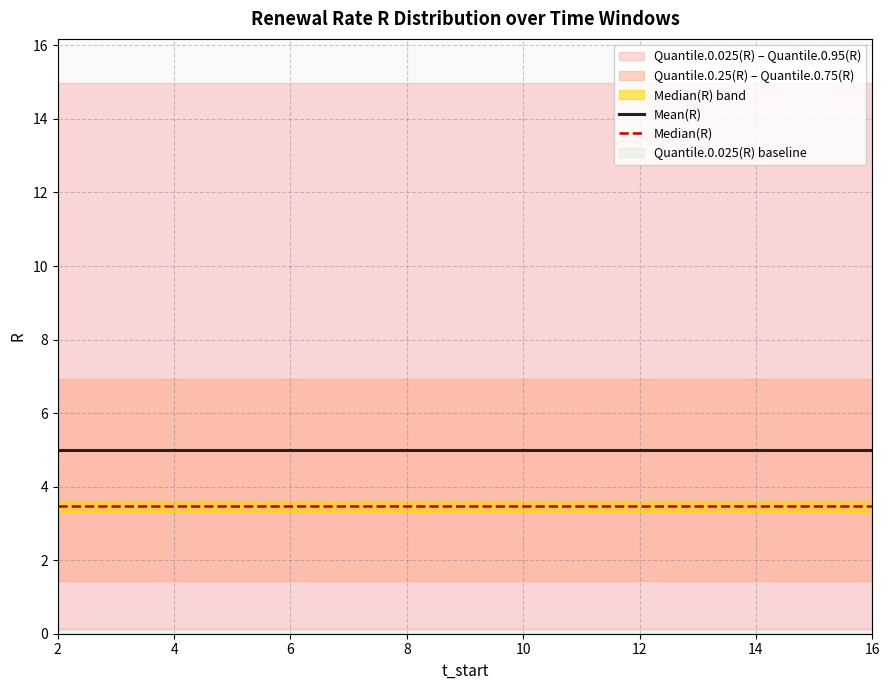

Is it true that Mean(R) equals 5.0 at 10?

True